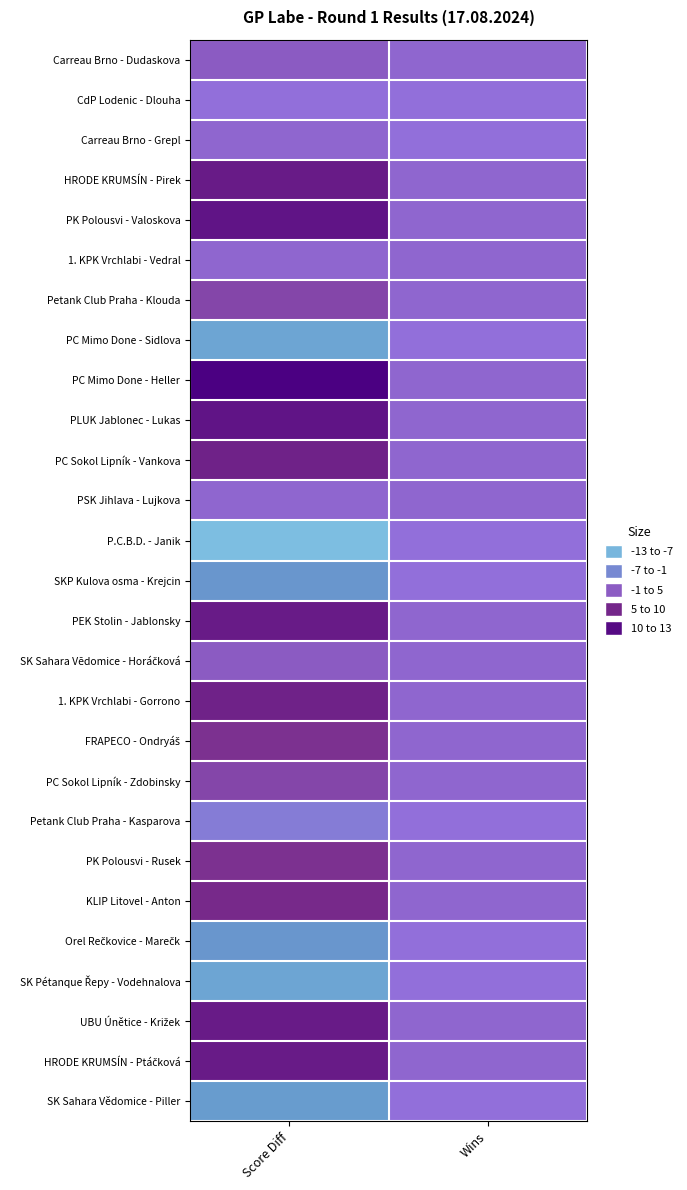

Which series changed the most between Score Diff and Wins?

PC Mimo Done - Heller